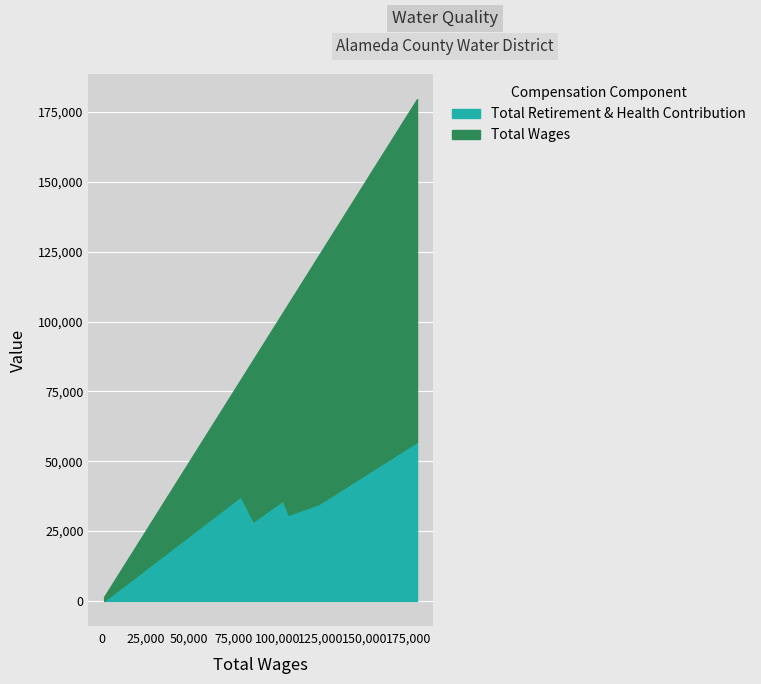

Does the chart display data point markers on the line(s)?

No